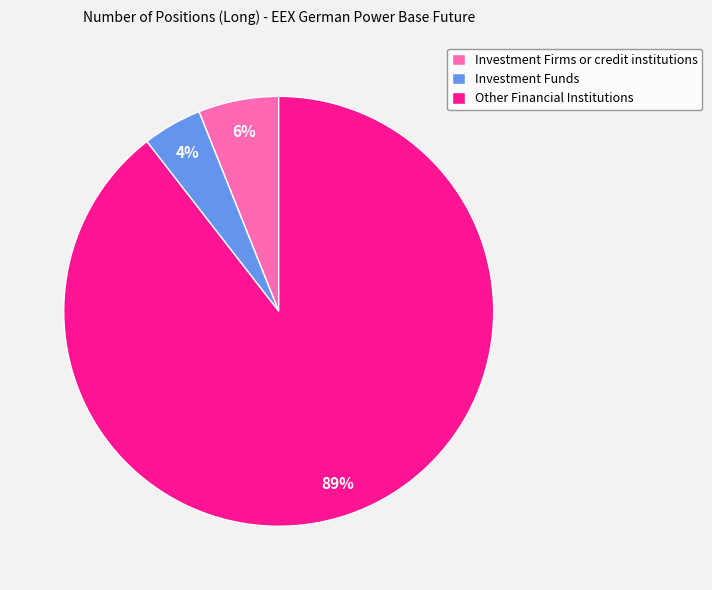

Does any single category account for the majority?

Yes